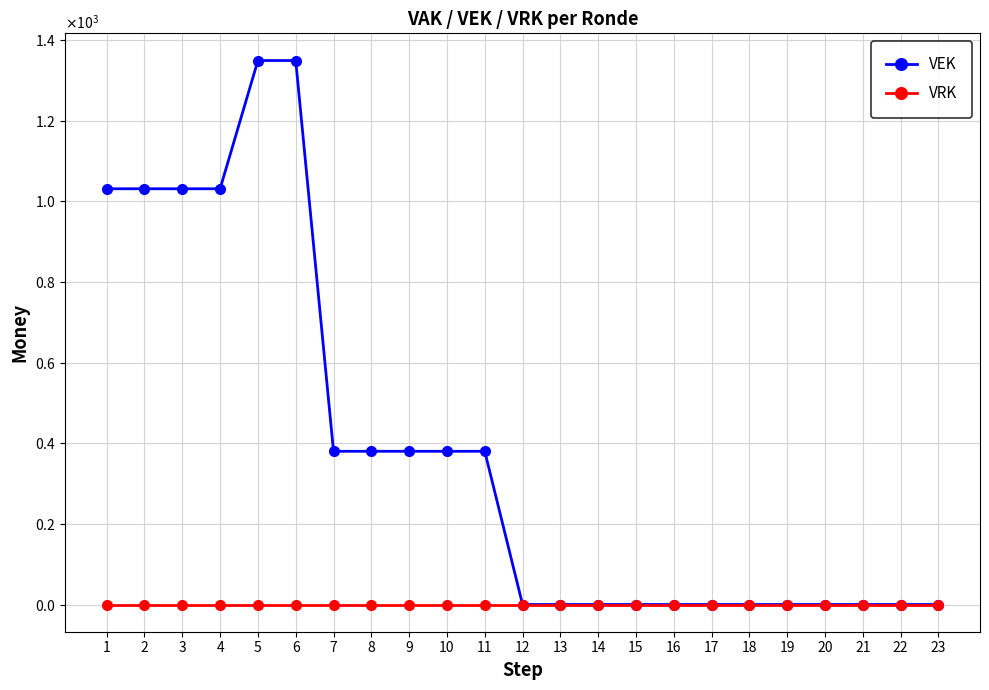

At which category is the sum across all series the highest?

5